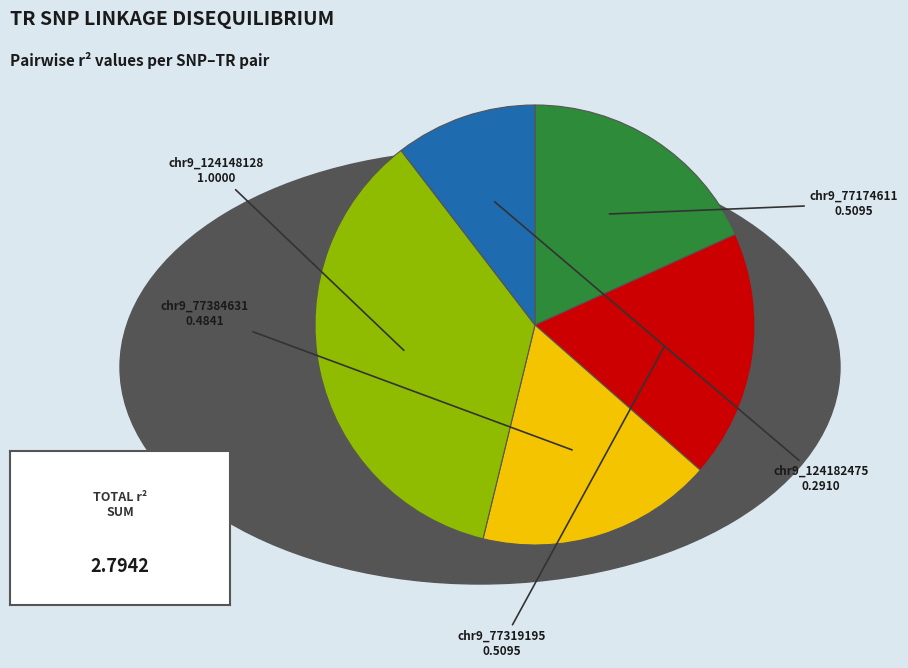

Is chr9_124148128 the majority of the pie?

No